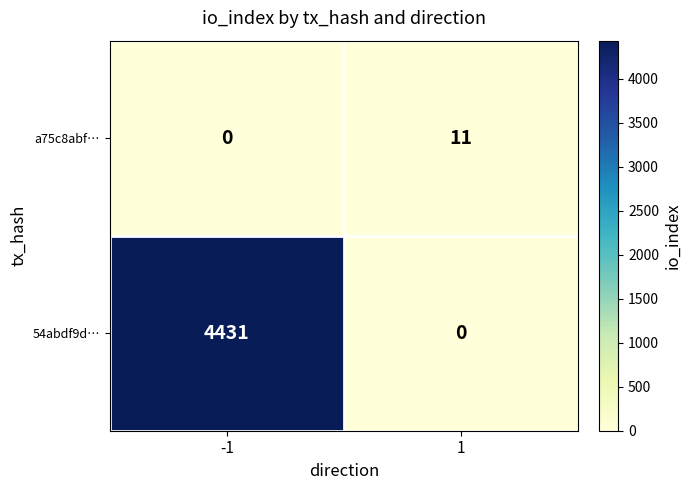

Reading left to right, what are all the values shown in this chart?

a75c8abf…: -1=0	1=11
54abdf9d…: -1=4431	1=0